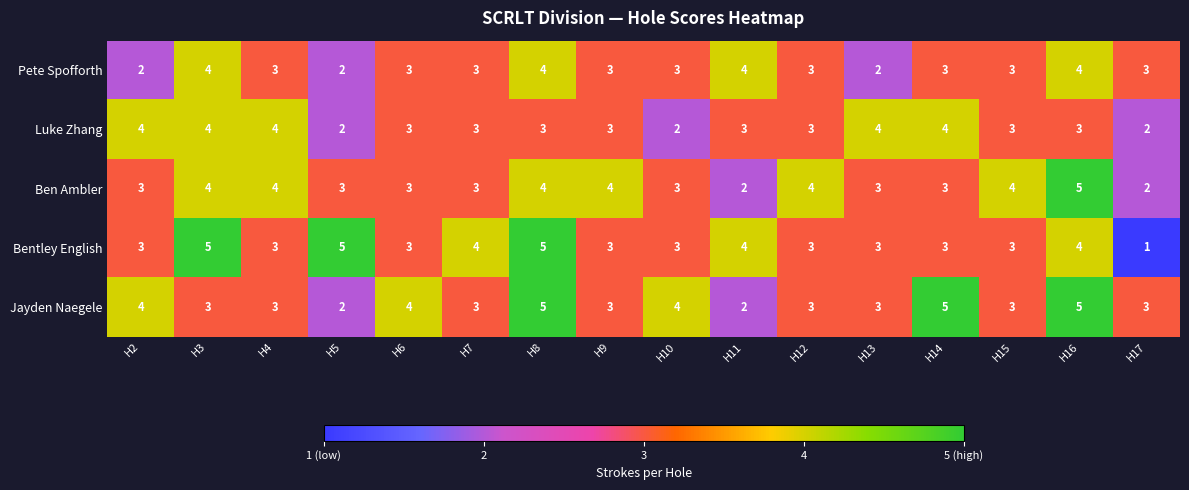

Between H12 and H16, which series saw the biggest shift?

Jayden Naegele